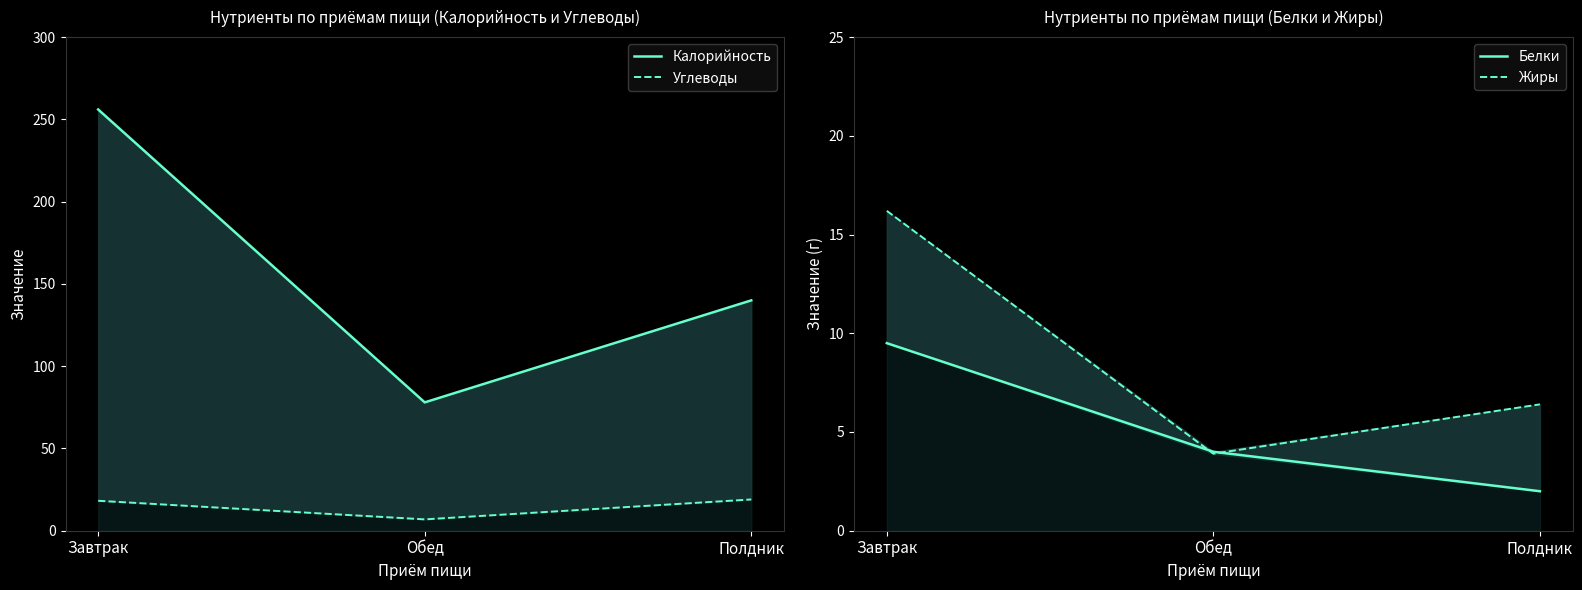

Is it true that Белки equals 2.0 at Полдник?

True